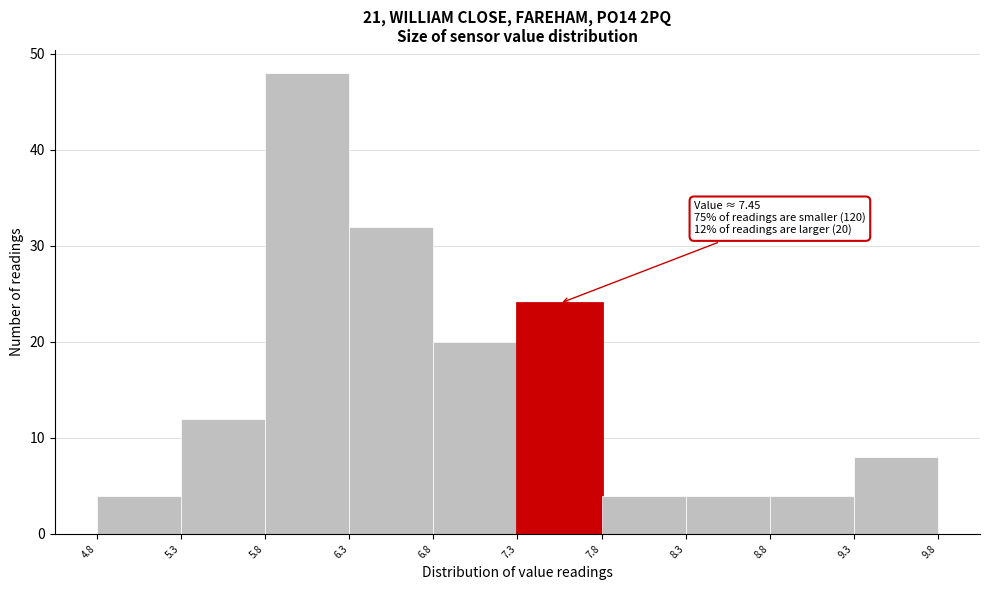

Which range on the x-axis has the tallest bar?

5.8 to 6.3